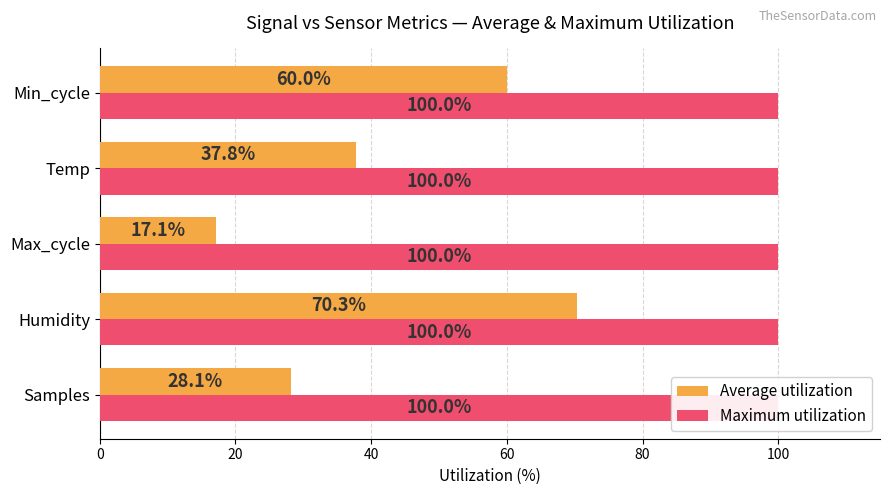

Which series has the largest total across all categories?

Average utilization